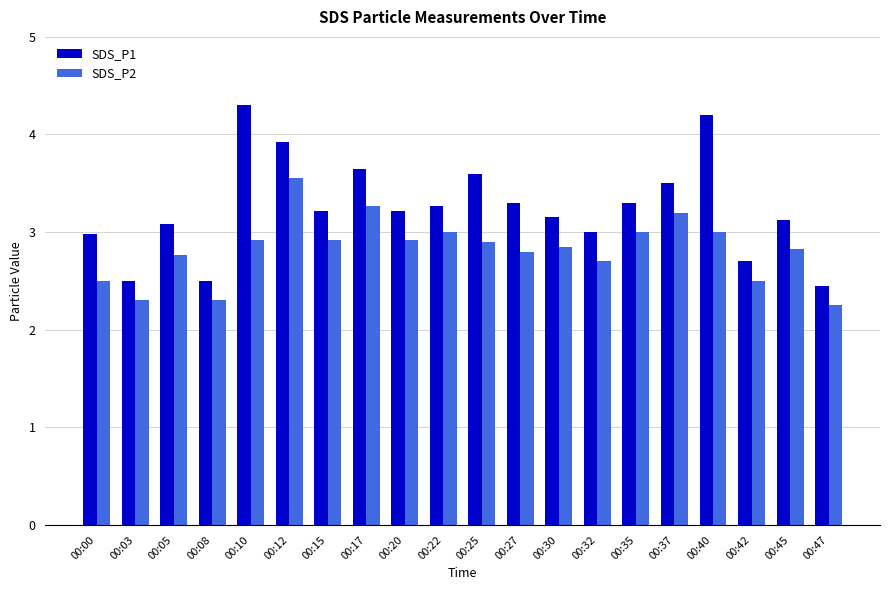

How many series are shown in this chart?

2